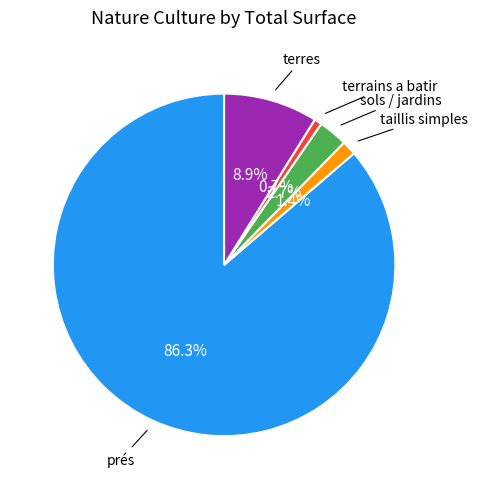

To the nearest percent, what is the average slice percentage?

20%